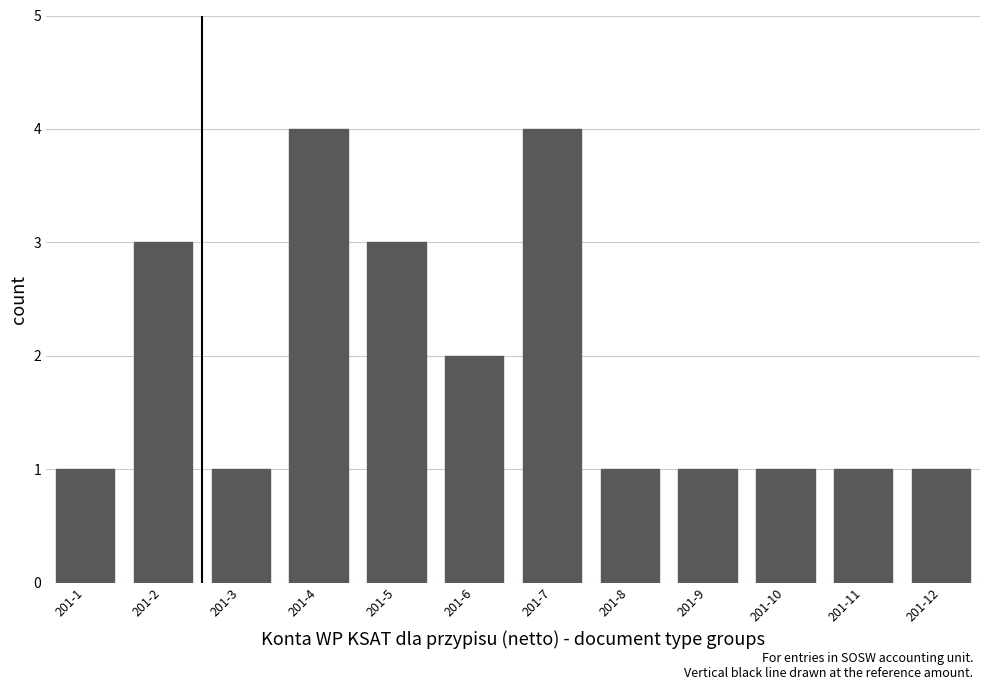

What is the sum of all values?

23